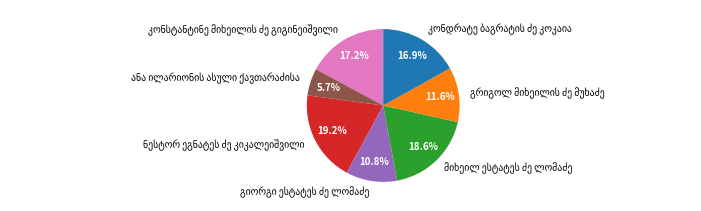

Does any single category account for the majority?

No